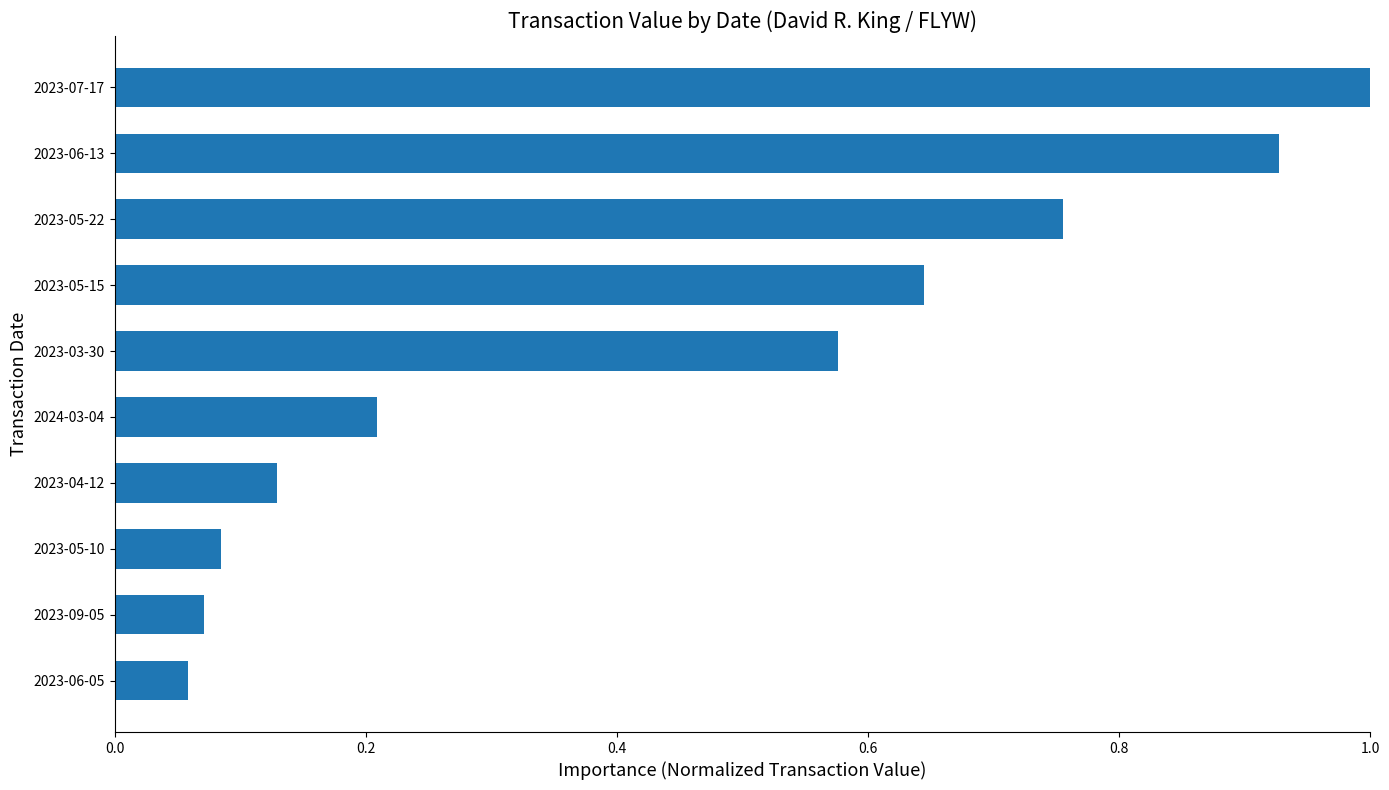

Rank the categories by value from highest to lowest.

2023-07-17, 2023-06-13, 2023-05-22, 2023-05-15, 2023-03-30, 2024-03-04, 2023-04-12, 2023-05-10, 2023-09-05, 2023-06-05